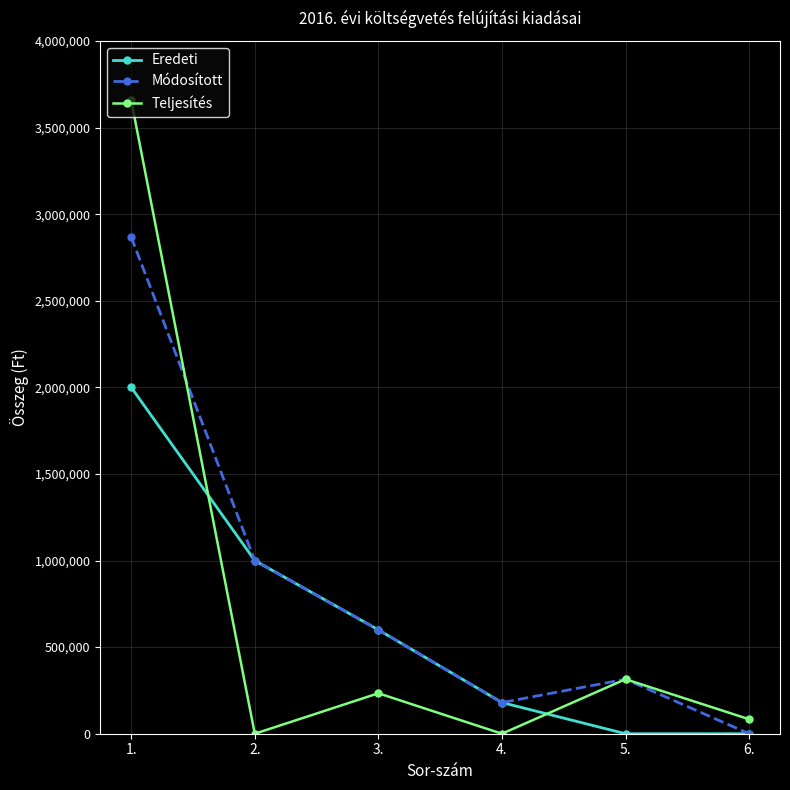

The value of Teljesítés at 2. is 0. True or false?

True